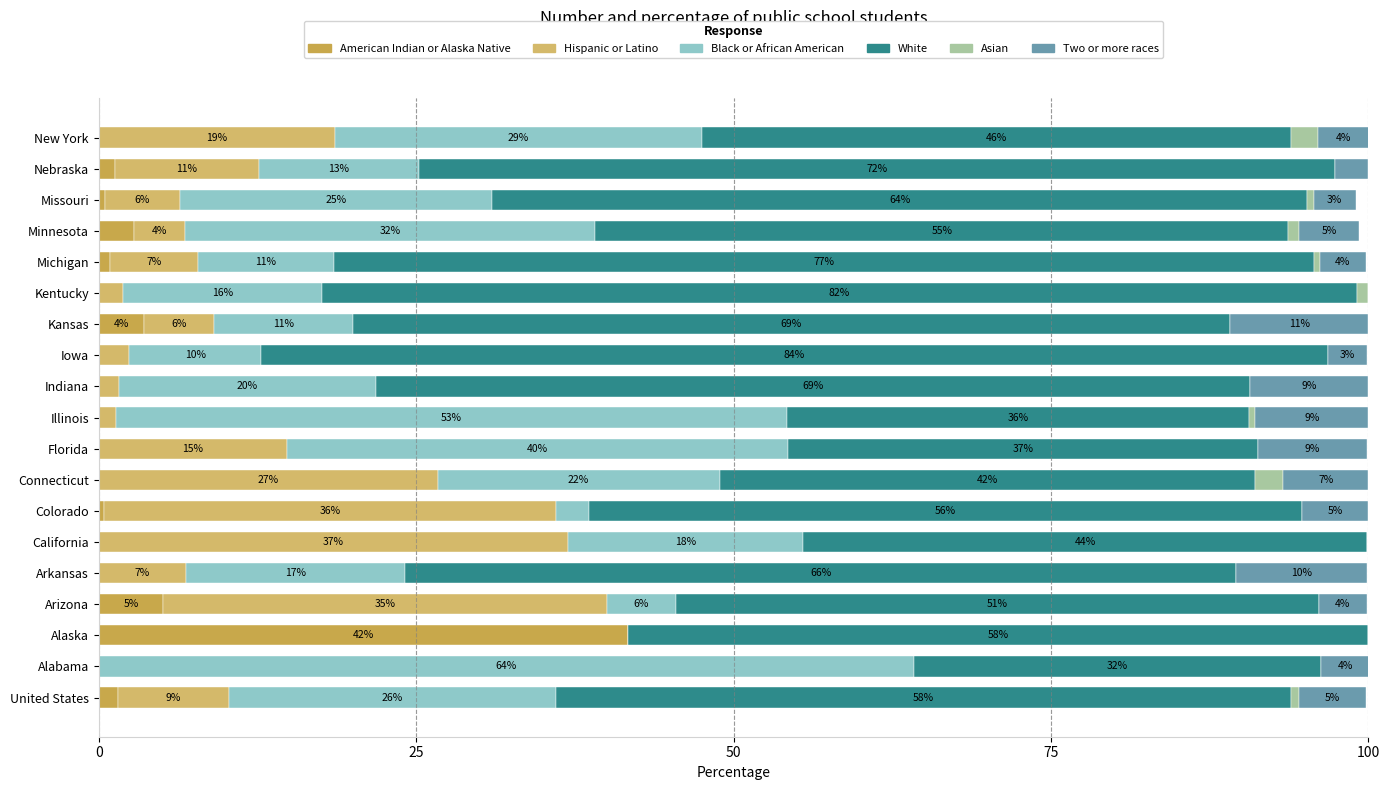

Reading left to right, what are all the values shown in this chart?

American Indian or Alaska Native: 1.5	0.0	41.7	5.1	0.0	0.0	0.4	0.0	0.0	0.0	0.0	0.0	3.6	0.0	0.9	2.8	0.5	1.3	0.0
Hispanic or Latino: 8.8	0.0	0.0	34.9	6.9	37.0	35.6	26.7	14.8	1.4	1.6	2.4	5.5	1.9	6.9	4.0	5.9	11.3	18.6
Black or African American: 25.7	64.2	0.0	5.5	17.2	18.5	2.6	22.2	39.5	52.8	20.2	10.4	10.9	15.7	10.7	32.3	24.6	12.6	28.9
White: 57.9	32.1	58.3	50.6	65.5	44.4	56.2	42.2	37.0	36.4	68.9	84.0	69.1	81.5	77.2	54.6	64.2	72.2	46.4
Asian: 0.6	0.0	0.0	0.0	0.0	0.0	0.0	2.2	0.0	0.5	0.0	0.0	0.0	0.9	0.5	0.8	0.5	0.0	2.1
Two or more races: 5.3	3.8	0.0	3.8	10.3	0.0	5.2	6.7	8.6	8.9	9.3	3.1	10.9	0.0	3.6	4.8	3.3	2.6	4.1